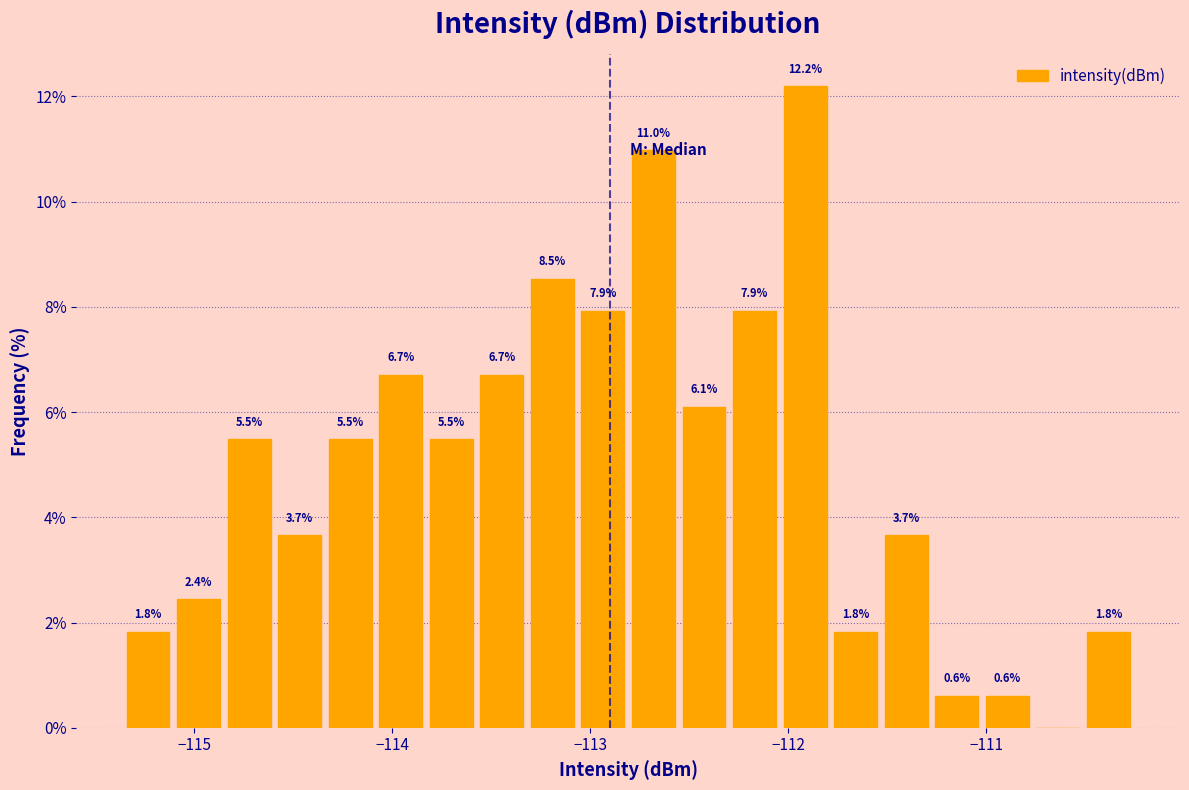

Around what value on the x-axis is the tallest bar? Give the approximate position of its centre, as read against the axis.

-111.9